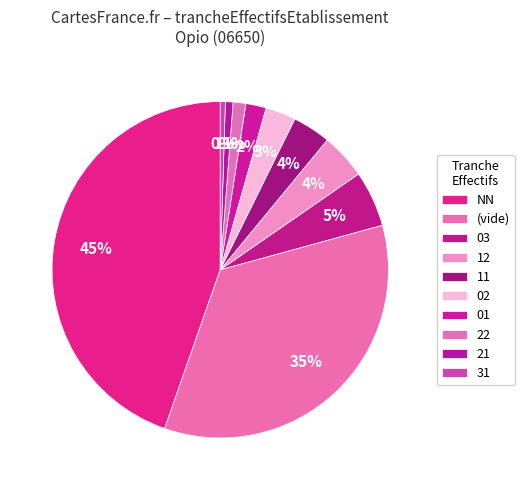

How many slices are in this pie chart?

10